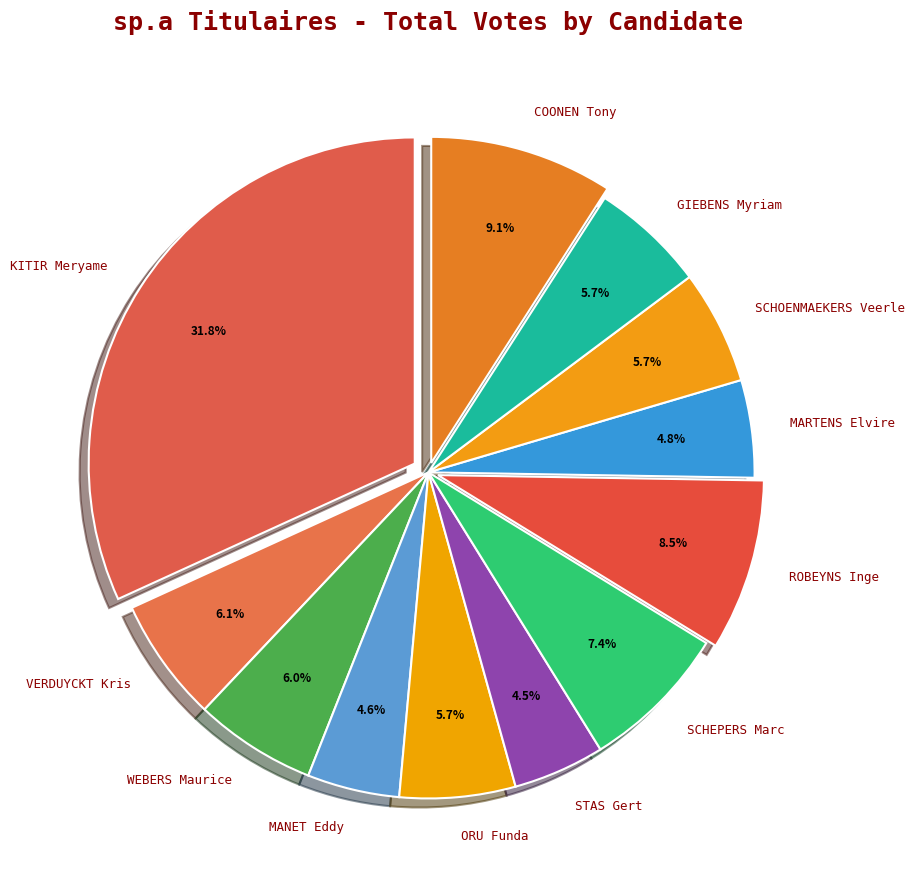

Which category has the biggest portion of the pie?

KITIR Meryame